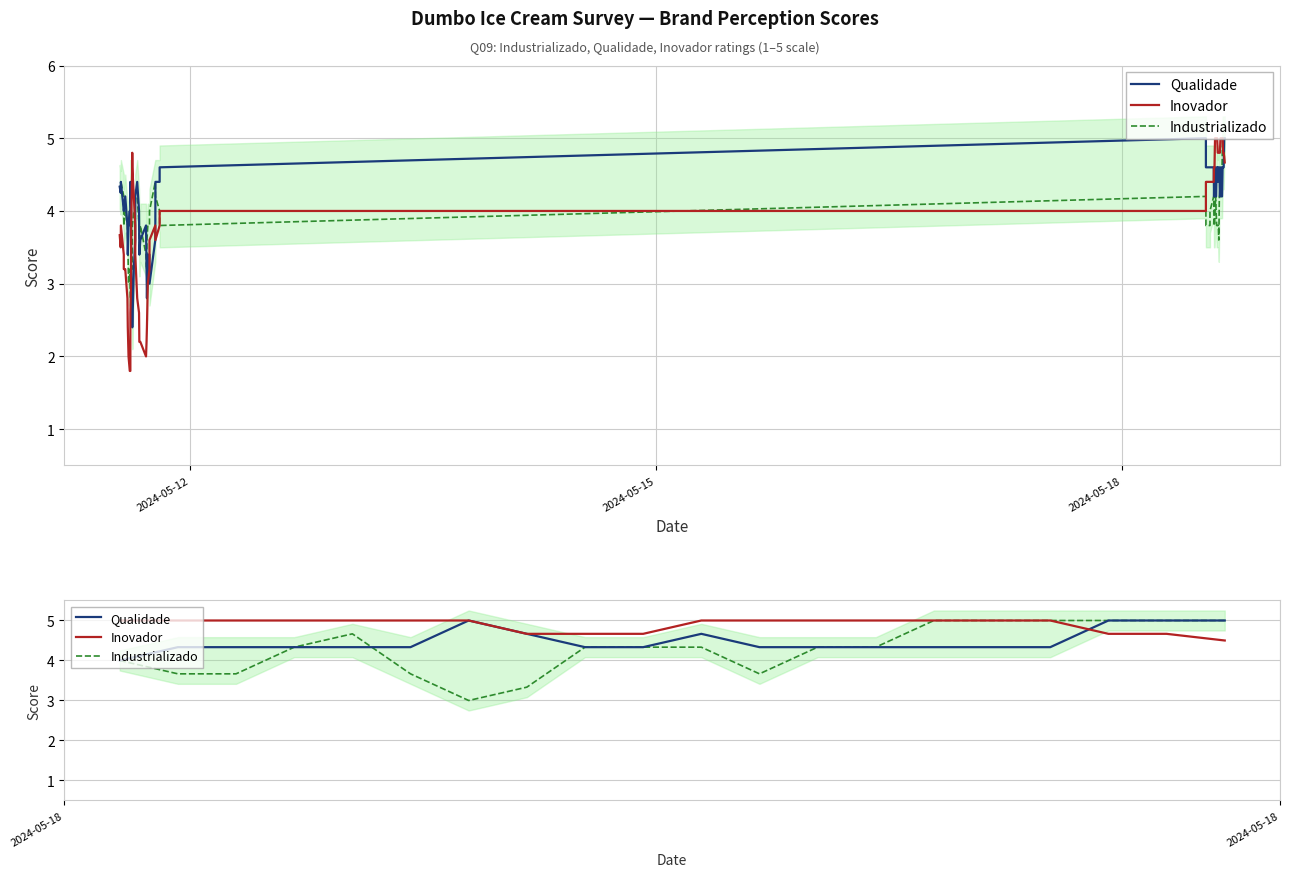

What is the average value of the Qualidade series?

4.5